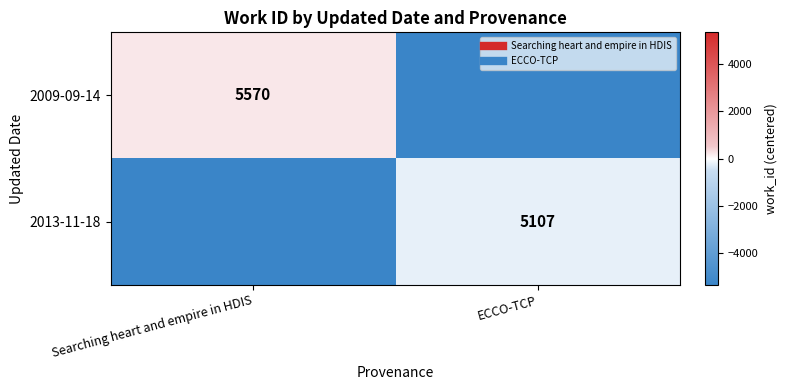

The 2009-09-14 series shows -9142.3 at ECCO-TCP. True or false?

False